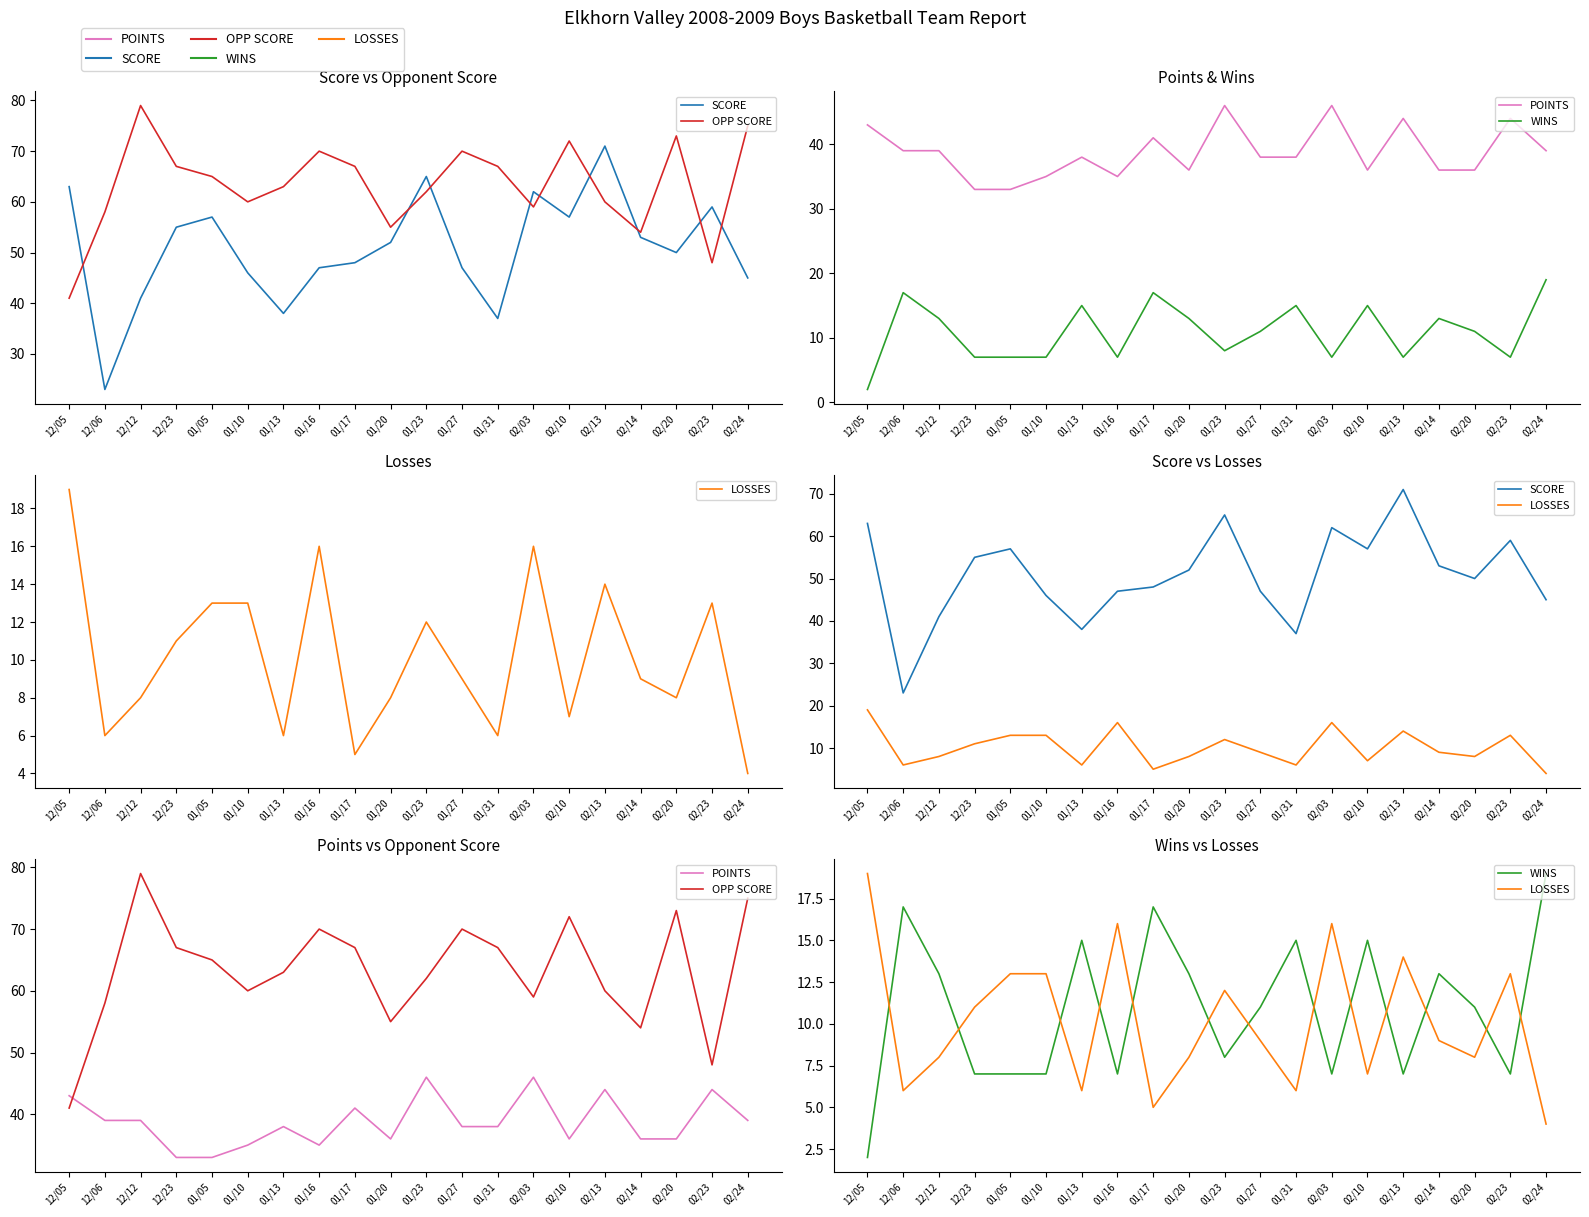

Is it true that SCORE equals 36 at 02/14?

False